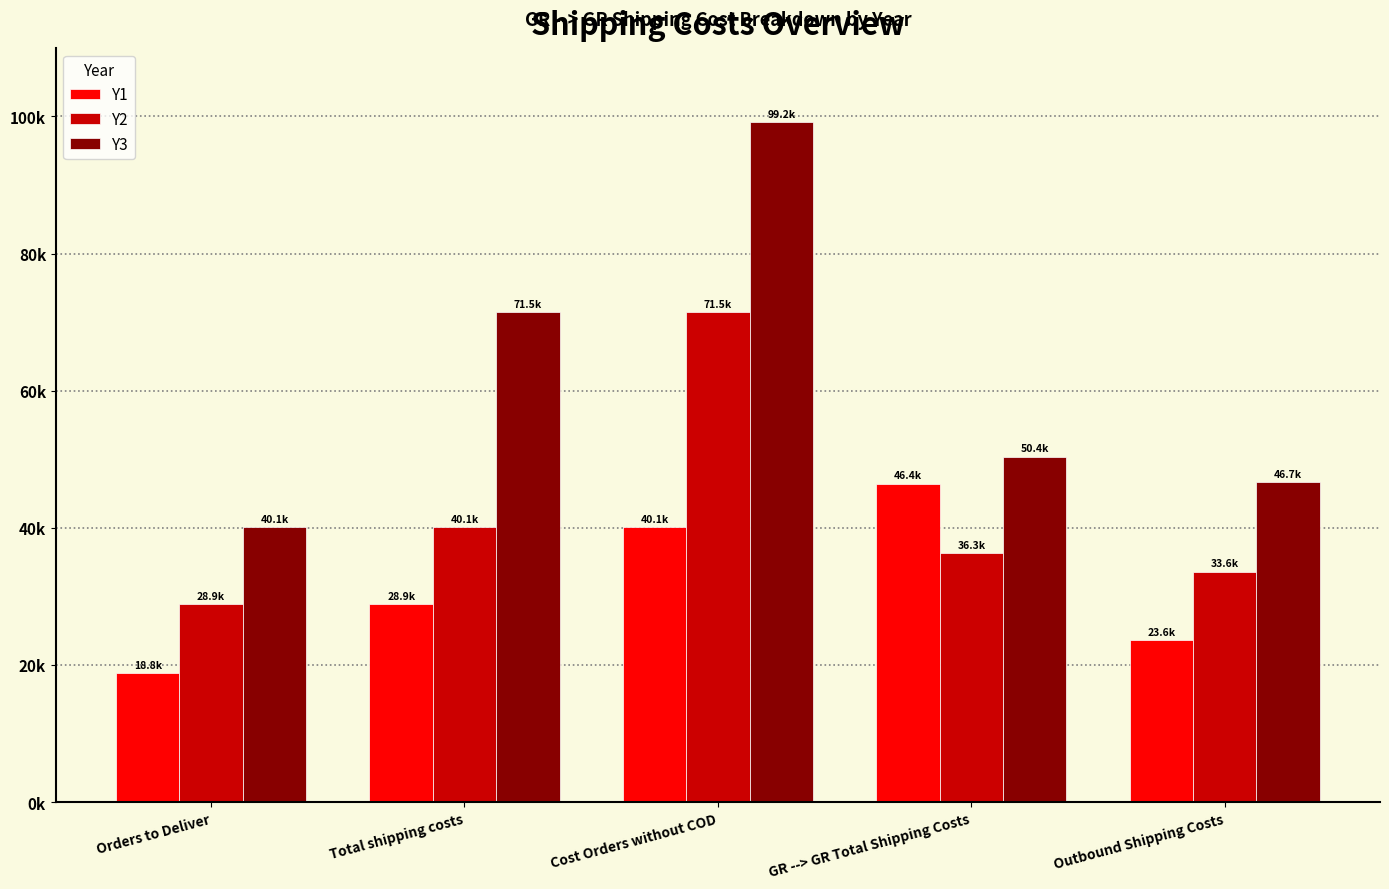

Which series changed the most between Total shipping costs and GR --> GR Total Shipping Costs?

Y3